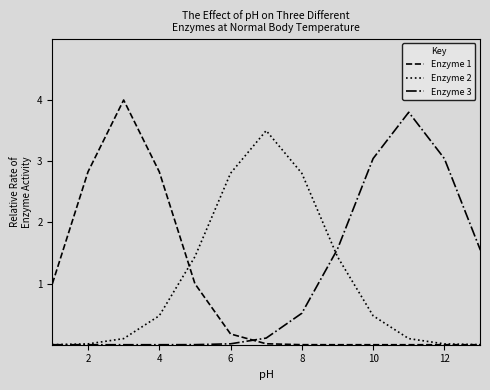

What is the maximum value for Enzyme 2?

3.5